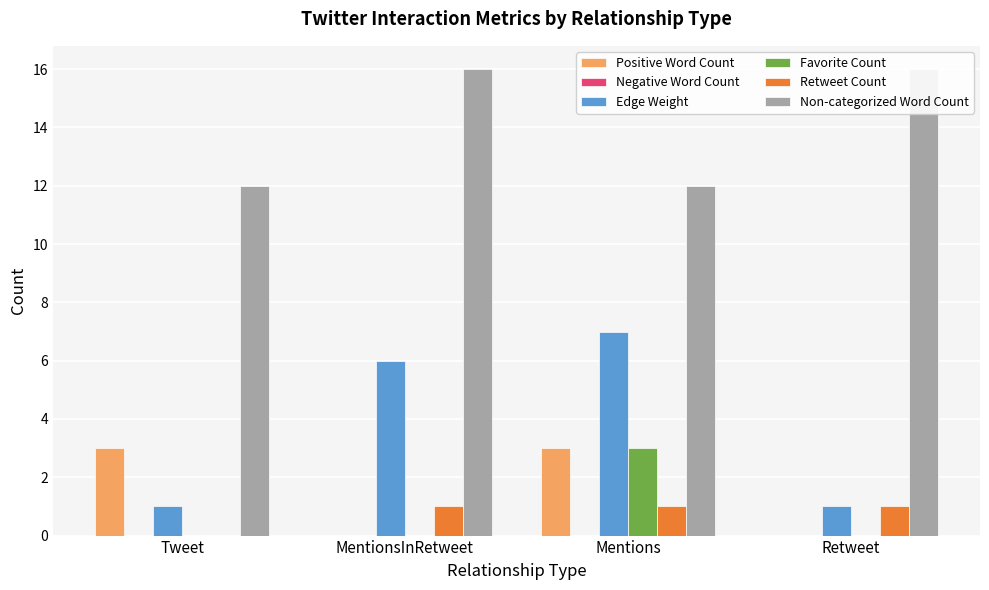

How many groups of bars are there?

4